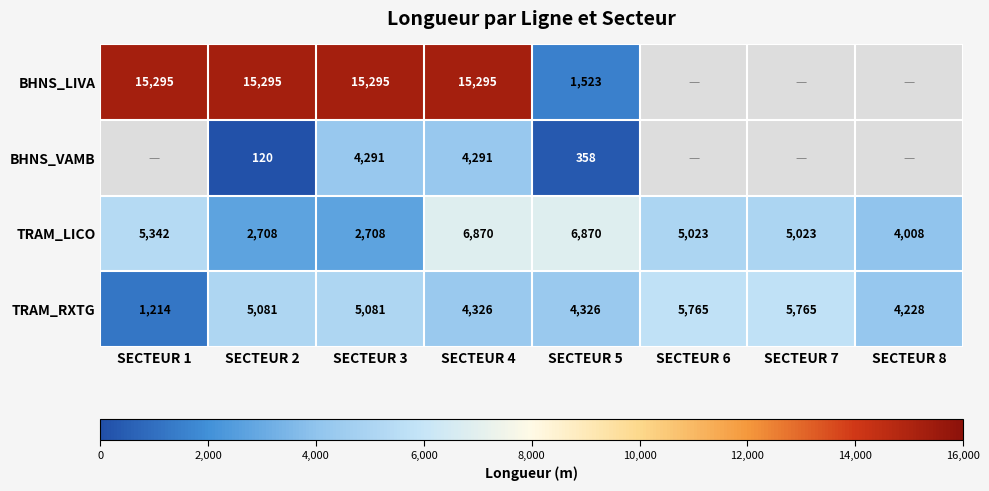

Rank the series at SECTEUR 2 from lowest to highest value.

BHNS_VAMB, TRAM_LICO, TRAM_RXTG, BHNS_LIVA